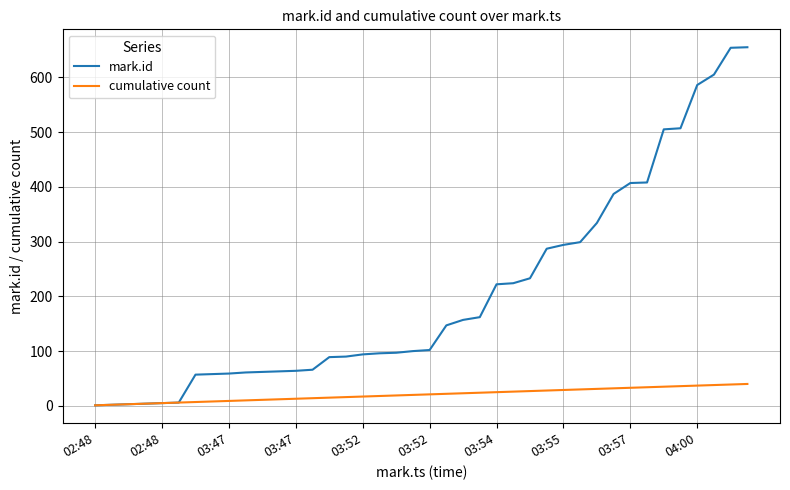

Which series has the largest range (max minus min)?

mark.id